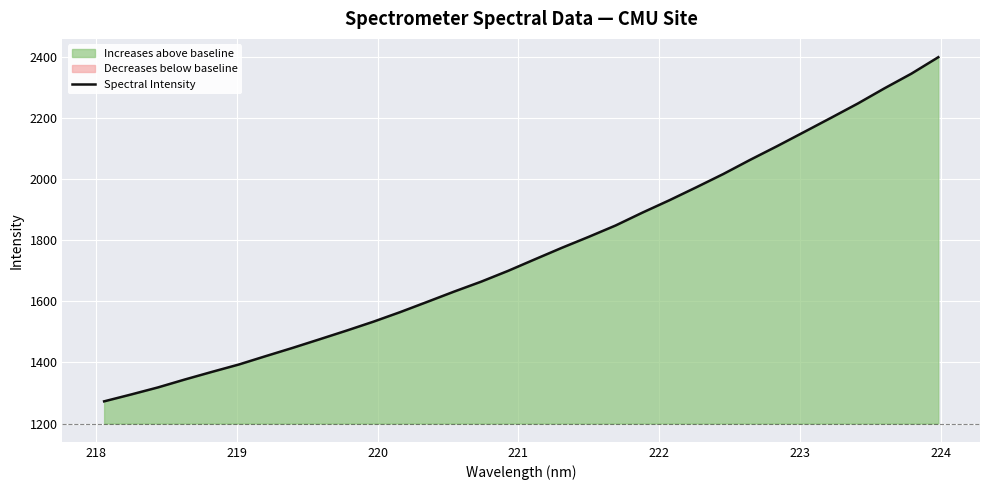

Count the number of data series in this chart.

1